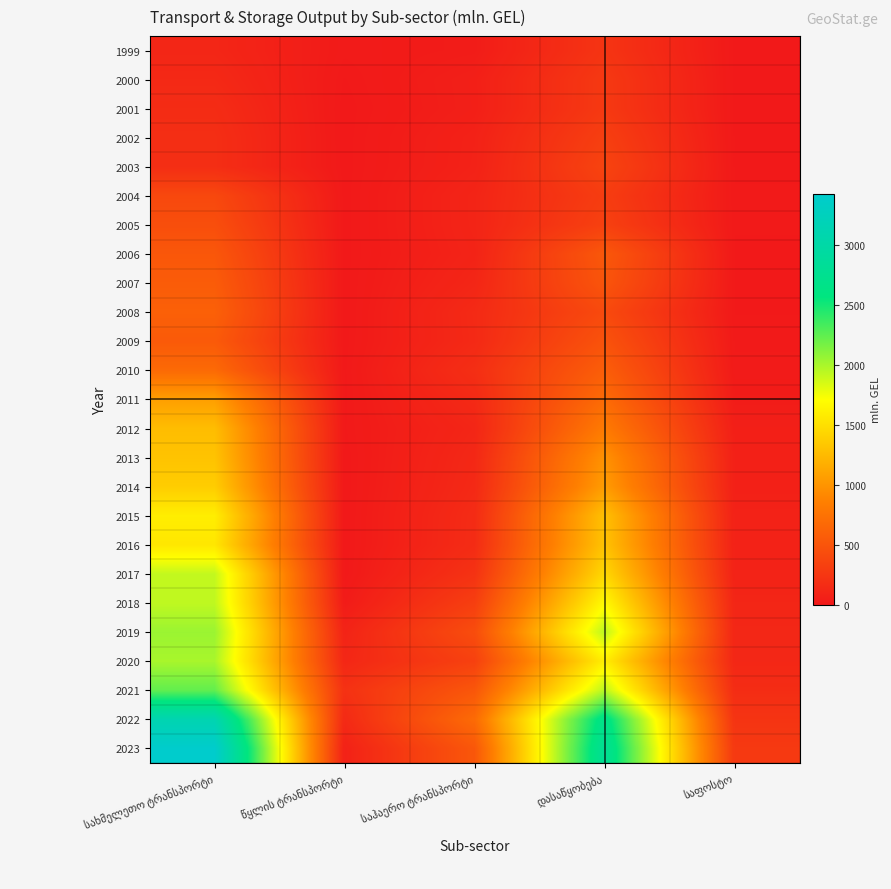

Reading left to right, transcribe all the data shown in this chart.

1999: სახმელეთო ტრანსპორტი=110.3	წყლის ტრანსპორტი=16.0	საჰაერო ტრანსპორტი=30.1	დასაწყობება=228.4	საფოსტო=4.7
2000: სახმელეთო ტრანსპორტი=134.2	წყლის ტრანსპორტი=5.7	საჰაერო ტრანსპორტი=55.7	დასაწყობება=265.1	საფოსტო=4.6
2001: სახმელეთო ტრანსპორტი=161.2	წყლის ტრანსპორტი=1.4	საჰაერო ტრანსპორტი=54.4	დასაწყობება=267.6	საფოსტო=5.1
2002: სახმელეთო ტრანსპორტი=177.5	წყლის ტრანსპორტი=1.7	საჰაერო ტრანსპორტი=73.0	დასაწყობება=317.3	საფოსტო=5.5
2003: სახმელეთო ტრანსპორტი=178.0	წყლის ტრანსპორტი=1.7	საჰაერო ტრანსპორტი=75.8	დასაწყობება=353.3	საფოსტო=5.3
2004: სახმელეთო ტრანსპორტი=395.9	წყლის ტრანსპორტი=2.1	საჰაერო ტრანსპორტი=98.2	დასაწყობება=299.5	საფოსტო=7.6
2005: სახმელეთო ტრანსპორტი=446.3	წყლის ტრანსპორტი=2.0	საჰაერო ტრანსპორტი=97.7	დასაწყობება=331.7	საფოსტო=7.2
2006: სახმელეთო ტრანსპორტი=521.4	წყლის ტრანსპორტი=2.1	საჰაერო ტრანსპორტი=88.8	დასაწყობება=527.0	საფოსტო=5.7
2007: სახმელეთო ტრანსპორტი=562.9	წყლის ტრანსპორტი=2.3	საჰაერო ტრანსპორტი=109.5	დასაწყობება=499.0	საფოსტო=5.6
2008: სახმელეთო ტრანსპორტი=599.2	წყლის ტრანსპორტი=0.5	საჰაერო ტრანსპორტი=142.6	დასაწყობება=409.3	საფოსტო=6.2
2009: სახმელეთო ტრანსპორტი=548.0	წყლის ტრანსპორტი=1.8	საჰაერო ტრანსპორტი=138.7	დასაწყობება=483.8	საფოსტო=11.5
2010: სახმელეთო ტრანსპორტი=679.5	წყლის ტრანსპორტი=4.0	საჰაერო ტრანსპორტი=179.3	დასაწყობება=579.5	საფოსტო=16.4
2011: სახმელეთო ტრანსპორტი=1070.7	წყლის ტრანსპორტი=3.9	საჰაერო ტრანსპორტი=139.8	დასაწყობება=685.2	საფოსტო=28.7
2012: სახმელეთო ტრანსპორტი=1273.6	წყლის ტრანსპორტი=5.2	საჰაერო ტრანსპორტი=108.2	დასაწყობება=816.7	საფოსტო=54.9
2013: სახმელეთო ტრანსპორტი=1314.5	წყლის ტრანსპორტი=0.0	საჰაერო ტრანსპორტი=126.6	დასაწყობება=984.4	საფოსტო=65.7
2014: სახმელეთო ტრანსპორტი=1380.7	წყლის ტრანსპორტი=0.0	საჰაერო ტრანსპორტი=137.1	დასაწყობება=1053.1	საფოსტო=63.7
2015: სახმელეთო ტრანსპორტი=1601.2	წყლის ტრანსპორტი=0.0	საჰაერო ტრანსპორტი=155.8	დასაწყობება=1292.3	საფოსტო=76.4
2016: სახმელეთო ტრანსპორტი=1552.5	წყლის ტრანსპორტი=0.0	საჰაერო ტრანსპორტი=158.5	დასაწყობება=1310.7	საფოსტო=75.4
2017: სახმელეთო ტრანსპორტი=1915.0	წყლის ტრანსპორტი=0.0	საჰაერო ტრანსპორტი=212.5	დასაწყობება=1452.5	საფოსტო=81.0
2018: სახმელეთო ტრანსპორტი=1928.2	წყლის ტრანსპორტი=22.9	საჰაერო ტრანსპორტი=314.3	დასაწყობება=1677.5	საფოსტო=108.1
2019: სახმელეთო ტრანსპორტი=2049.4	წყლის ტრანსპორტი=89.4	საჰაერო ტრანსპორტი=432.2	დასაწყობება=1935.1	საფოსტო=115.3
2020: სახმელეთო ტრანსპორტი=2003.3	წყლის ტრანსპორტი=117.3	საჰაერო ტრანსპორტი=333.1	დასაწყობება=1602.6	საფოსტო=119.0
2021: სახმელეთო ტრანსპორტი=2240.0	წყლის ტრანსპორტი=205.0	საჰაერო ტრანსპორტი=515.7	დასაწყობება=1945.0	საფოსტო=165.1
2022: სახმელეთო ტრანსპორტი=3119.3	წყლის ტრანსპორტი=141.2	საჰაერო ტრანსპორტი=687.1	დასაწყობება=2676.3	საფოსტო=229.0
2023: სახმელეთო ტრანსპორტი=3425.8	წყლის ტრანსპორტი=72.6	საჰაერო ტრანსპორტი=521.2	დასაწყობება=2801.7	საფოსტო=269.3